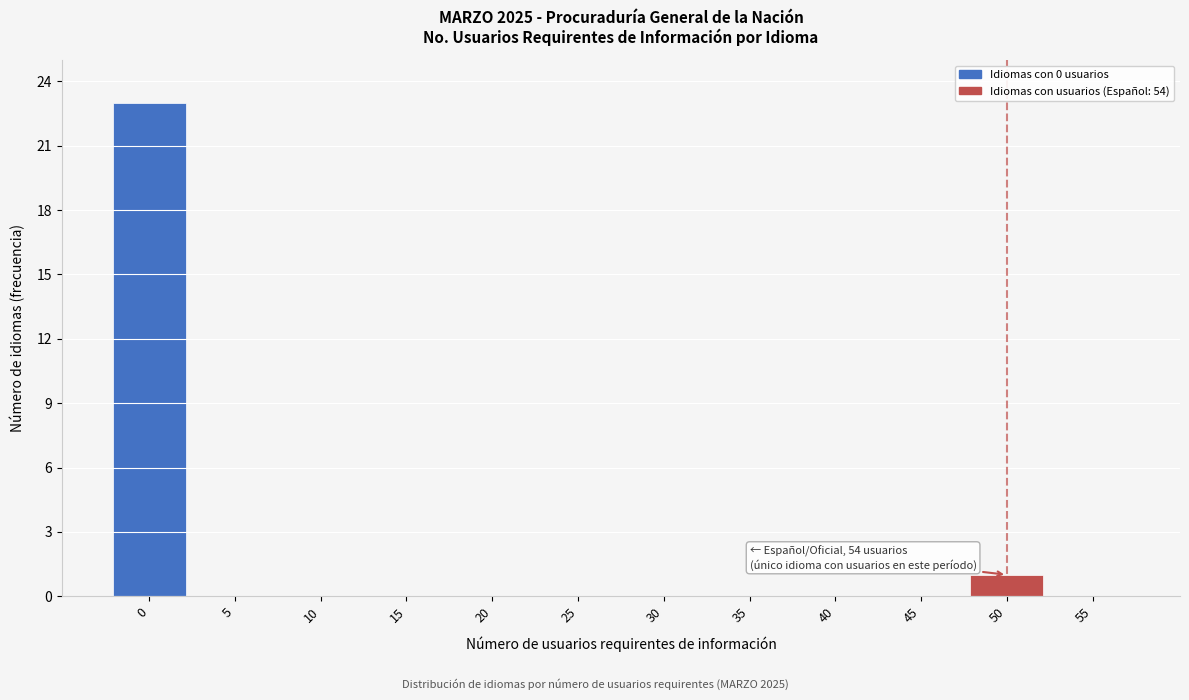

Reading left to right, list all the values displayed in this chart.

0=23	5=0	10=0	15=0	20=0	25=0	30=0	35=0	40=0	45=0	50=1	55=0